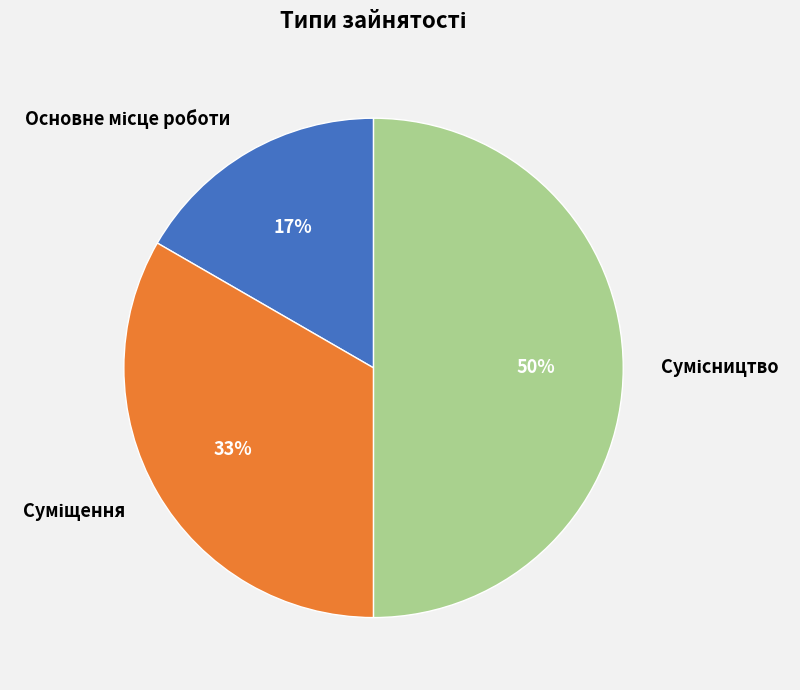

How much of the chart is everything except Суміщення?

66.7%